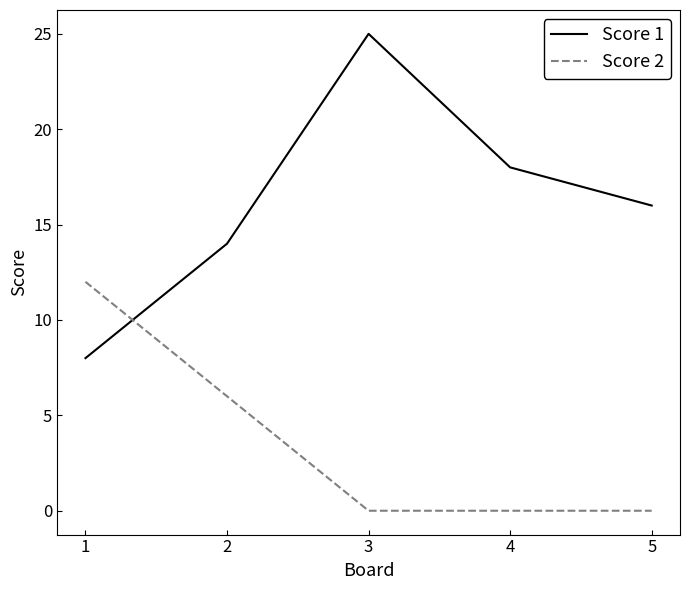

The value of Score 1 at 1 is 2. True or false?

False